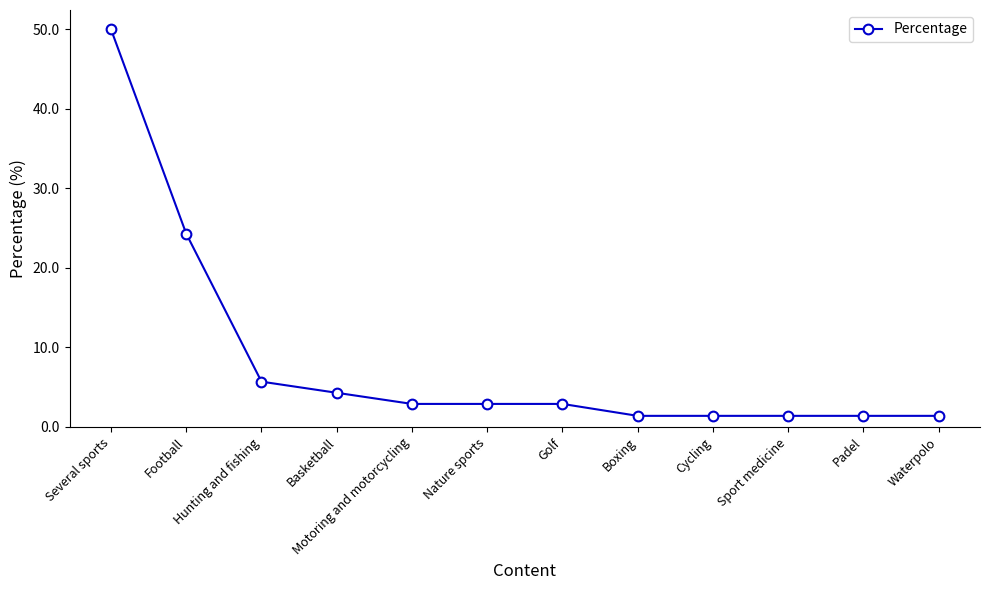

What is the average value?

8.3